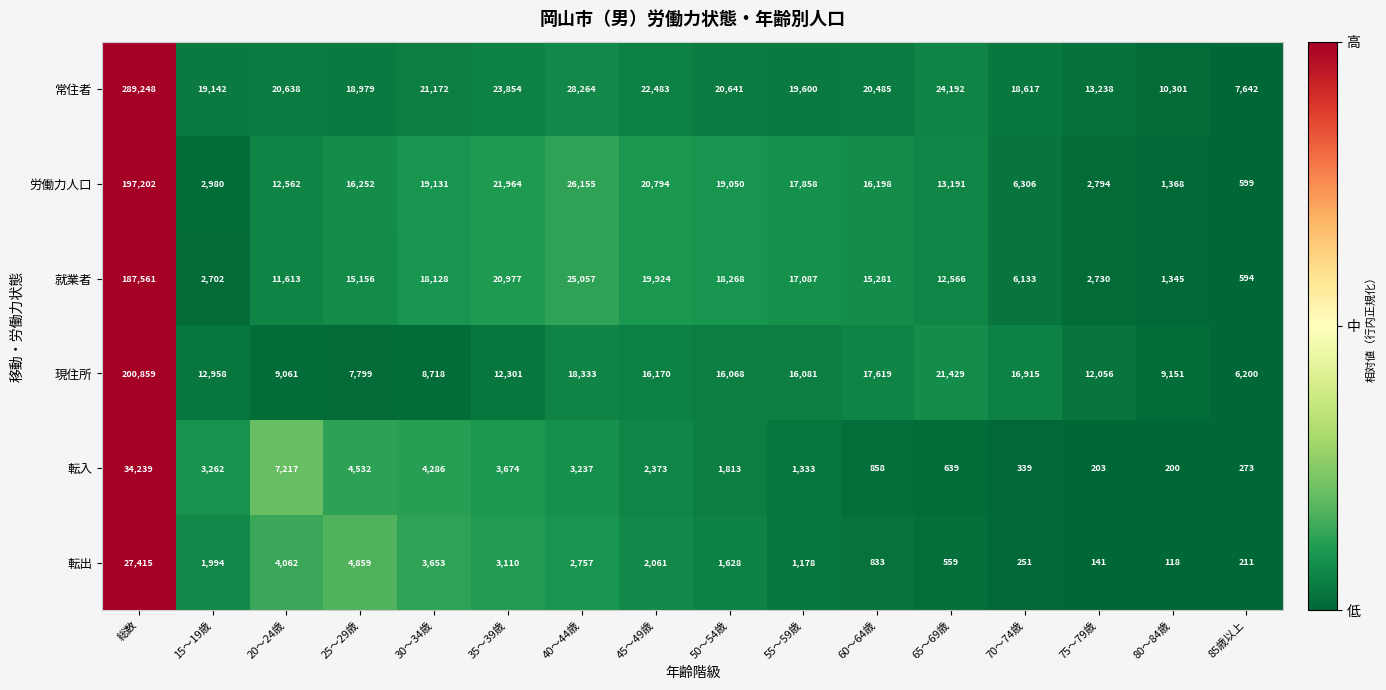

List the series in order of their peak value, highest first.

常住者, 現住所, 労働力人口, 就業者, 転入, 転出